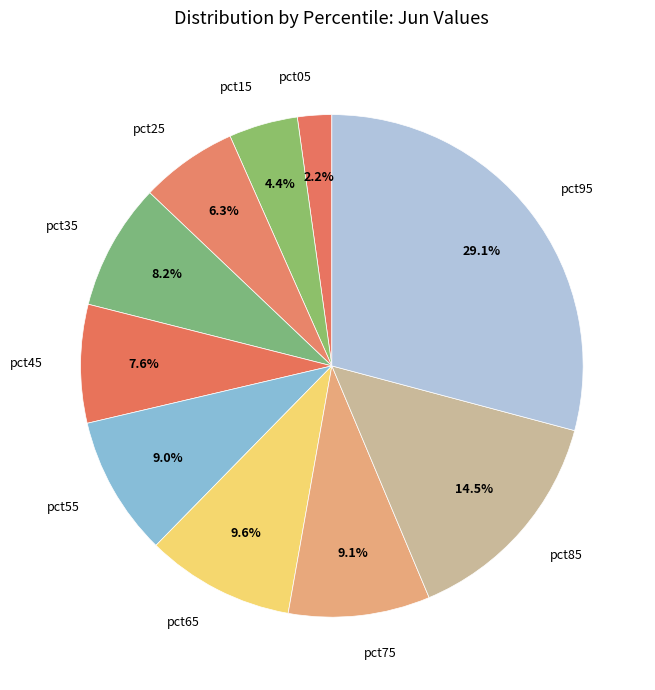

To the nearest percent, what portion does pct45 represent?

8%